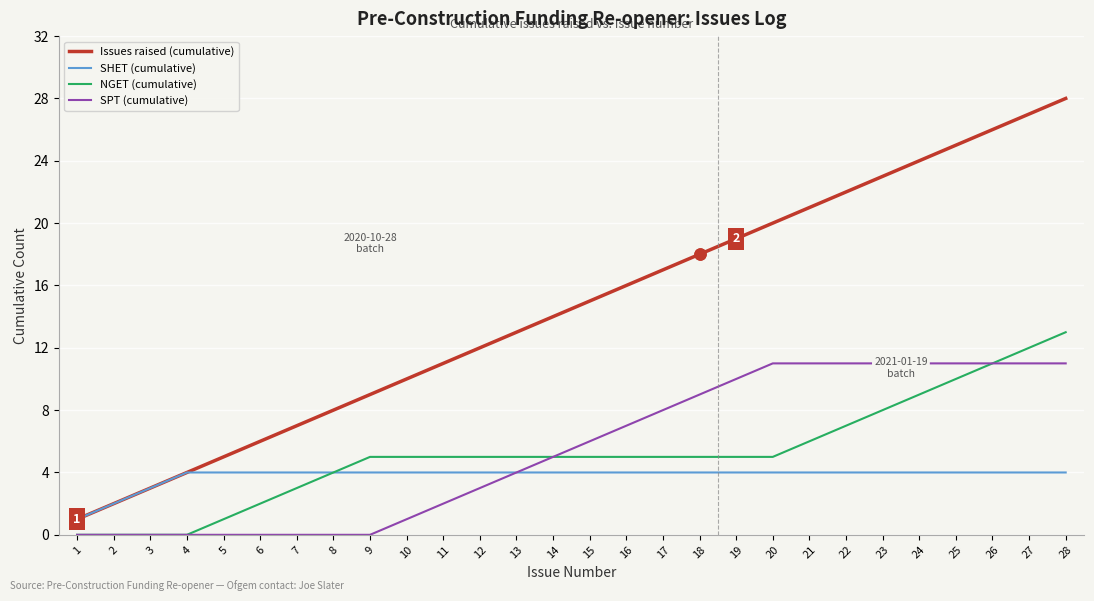

True or false: NGET (cumulative) and Issues raised (cumulative) intersect in this chart.

False